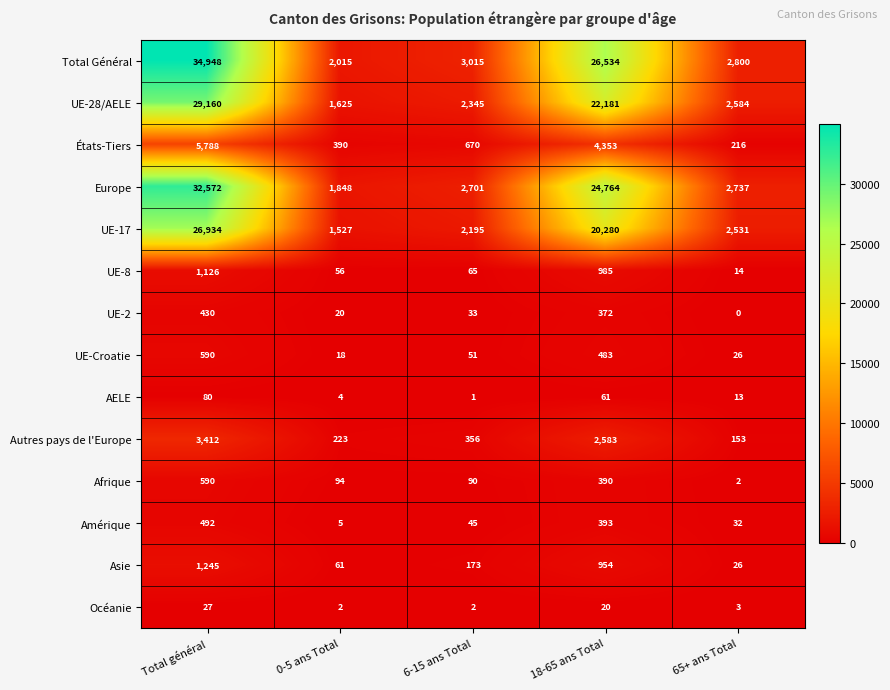

Is it true that UE-2 equals 598 at 18-65 ans Total?

False